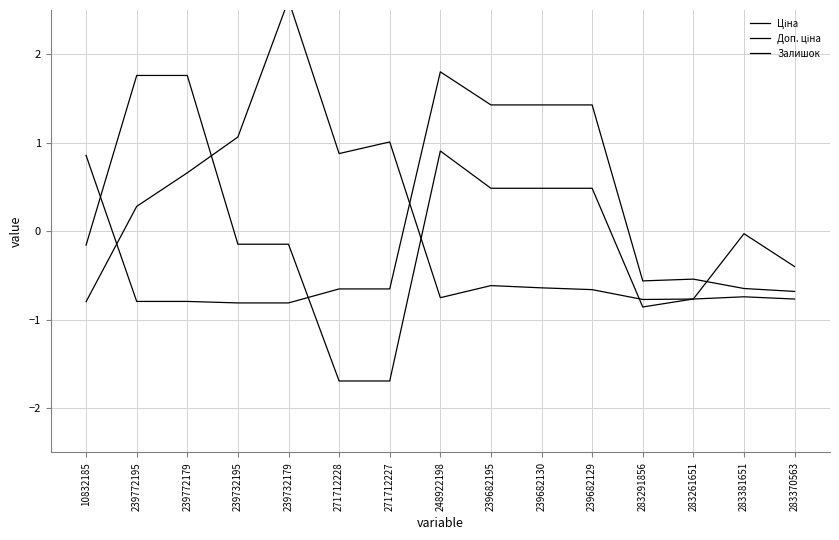

What is the label of the 6th point from the right?

239682130